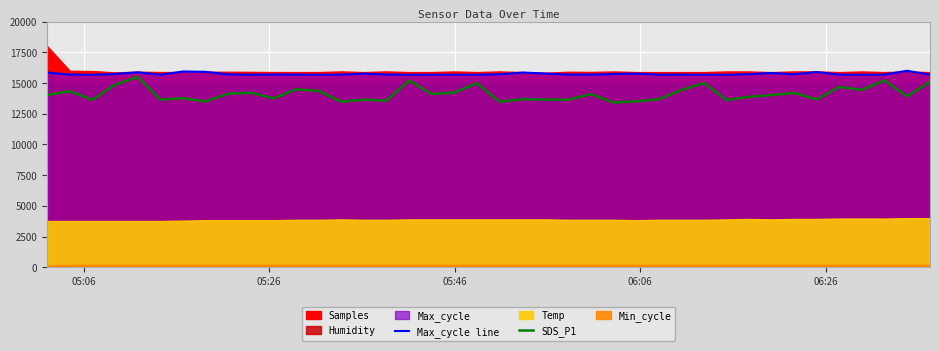

Is the value of SDS_P1 at 22 greater than the value of Max_cycle line at 23?

No